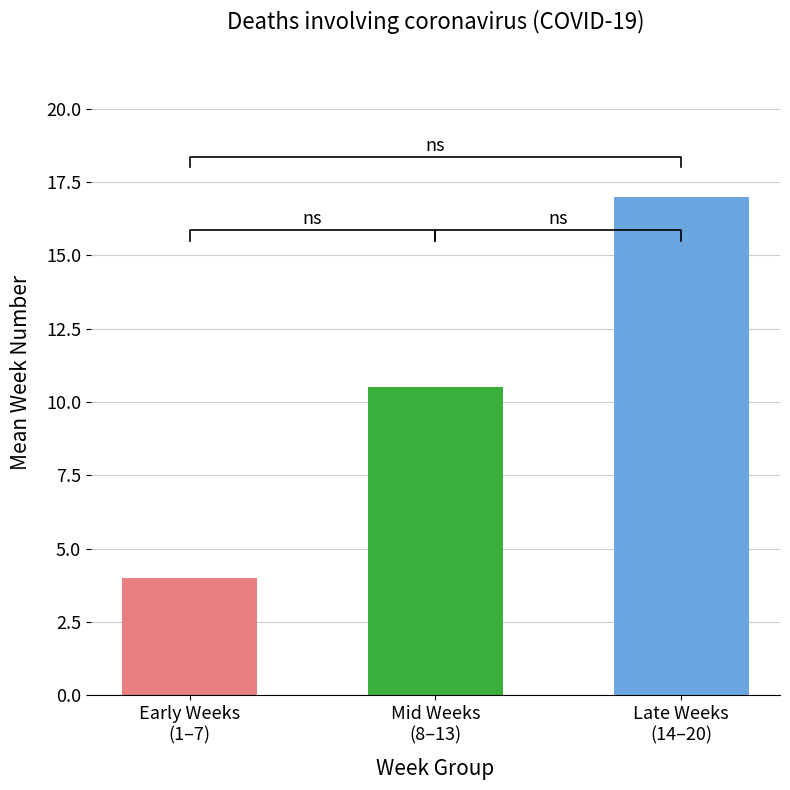

Reading right to left, extract all data points from this chart.

17.0	10.5	4.0